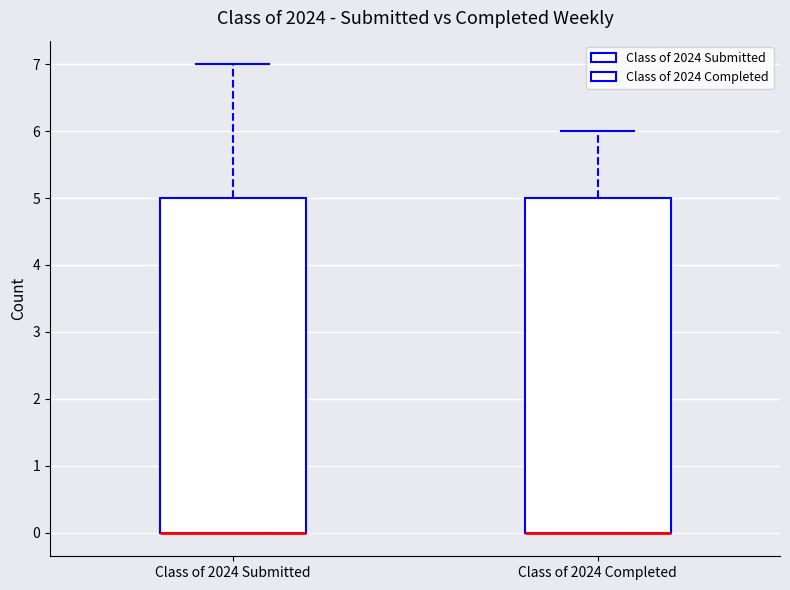

Reading left to right, transcribe this box plot: for each box, give where its median line is, the range the box spans, and where its two whiskers end, as read against the y-axis. The values are not printed on the chart, so give them approximately, as read against the axis.

Class of 2024 Submitted: median 0 (drawn on the box's lower edge), box 0 to 5, whiskers 0 to 7
Class of 2024 Completed: median 0 (drawn on the box's lower edge), box 0 to 5, whiskers 0 to 6